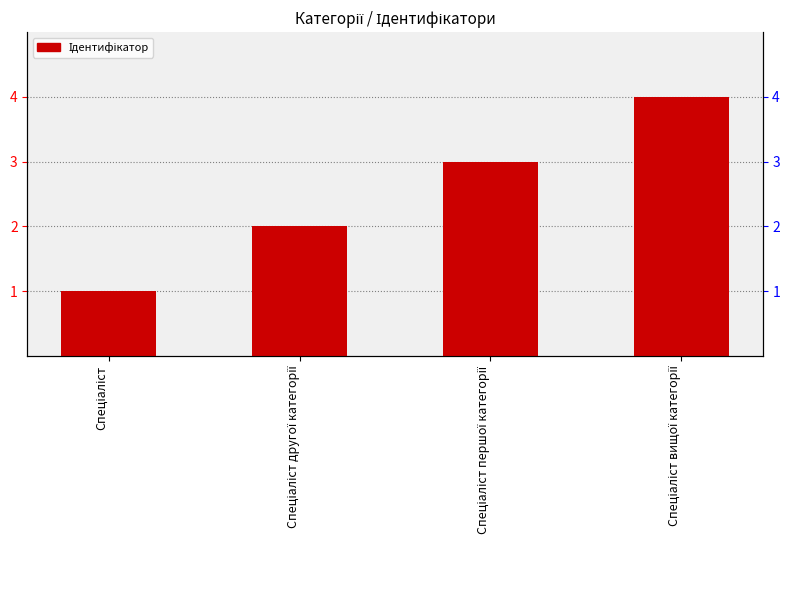

Reading left to right, extract all data points from this chart.

1	2	3	4